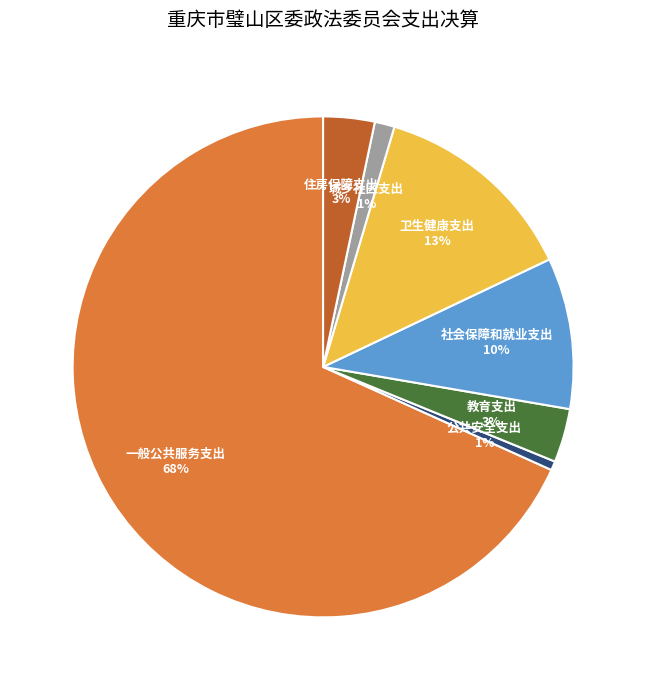

To the nearest percent, what is the average slice percentage?

14%